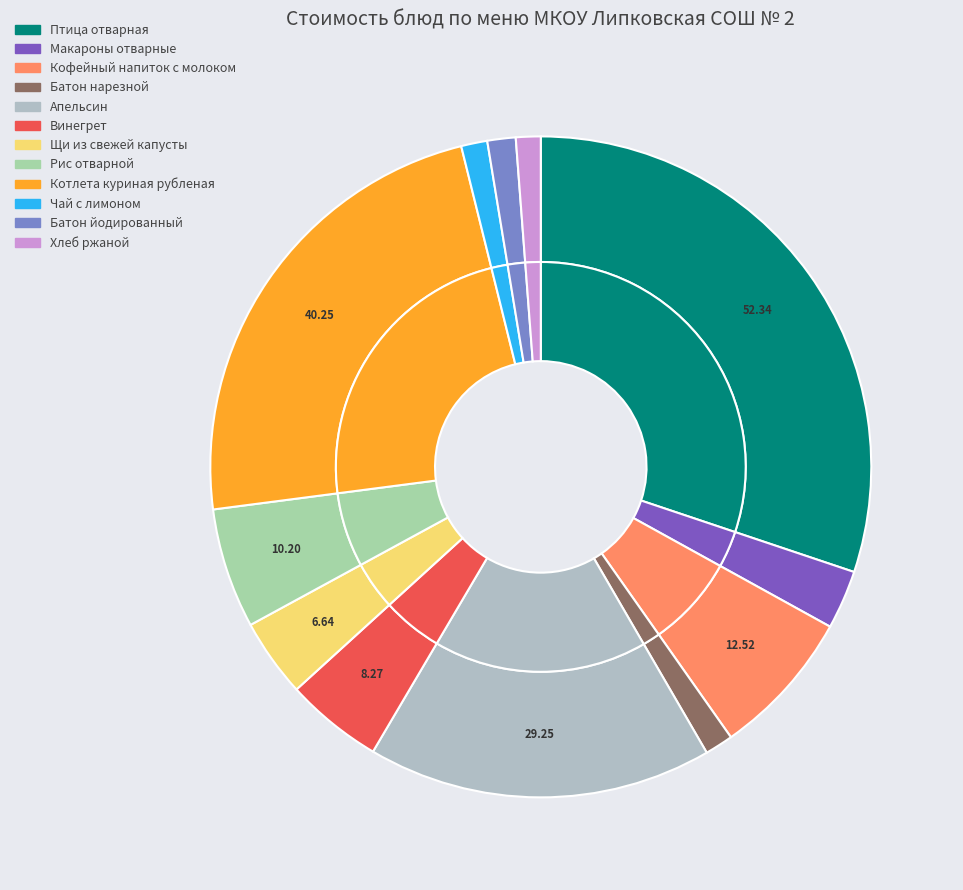

Is it true that Батон нарезной is 11% of the pie?

False